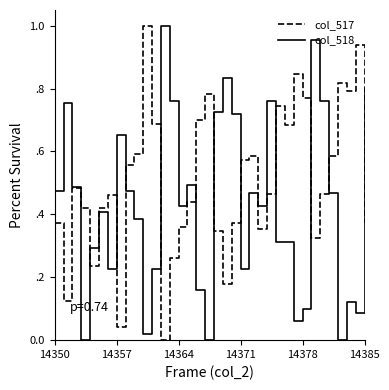

Is this an area chart (filled region under the line)?

No